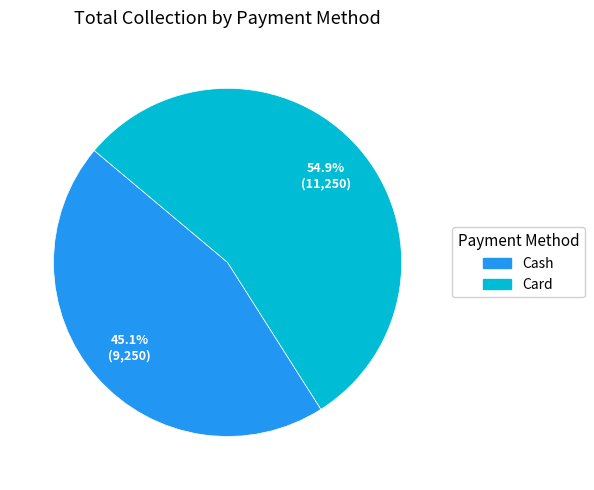

Which has a higher value, Card or Cash?

Card